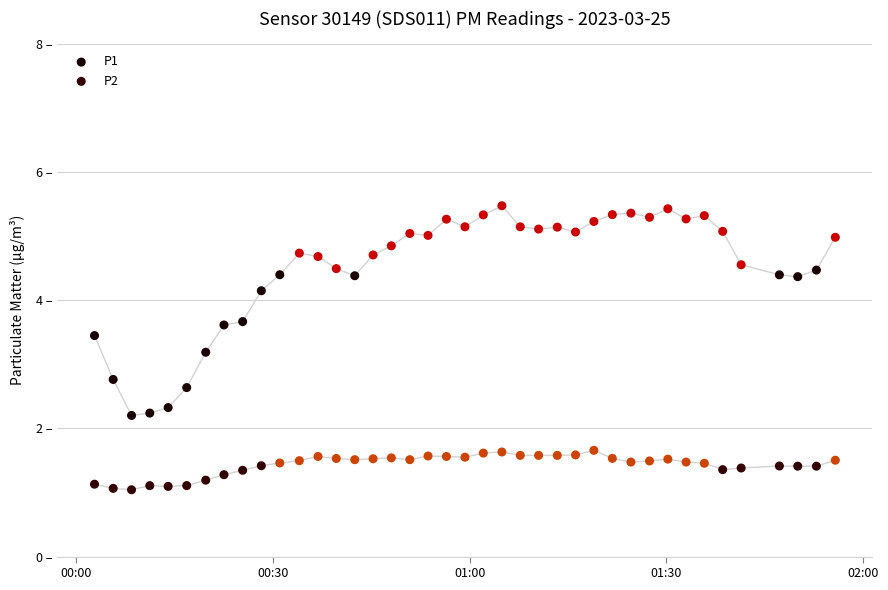

Which series has the largest Y range (max minus min)?

P1